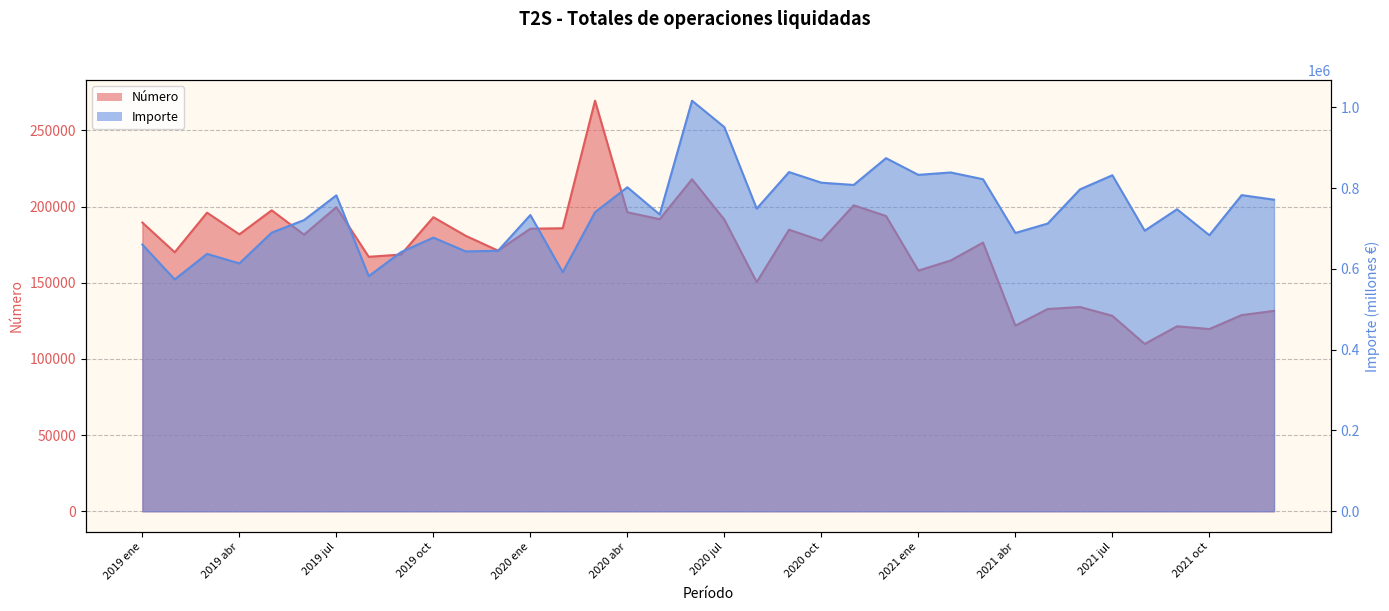

How many lines are shown in the chart?

2